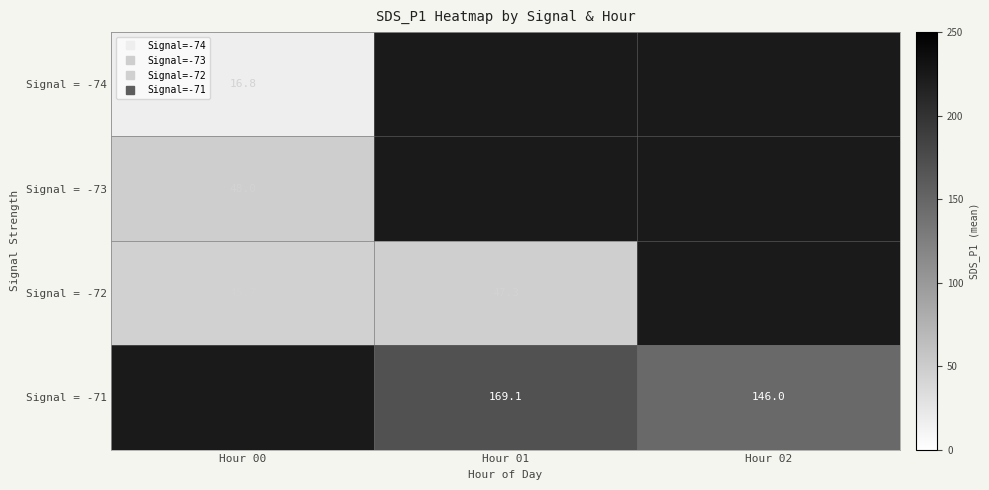

Is it true that Signal = -72 equals 30.1 at Hour 01?

False